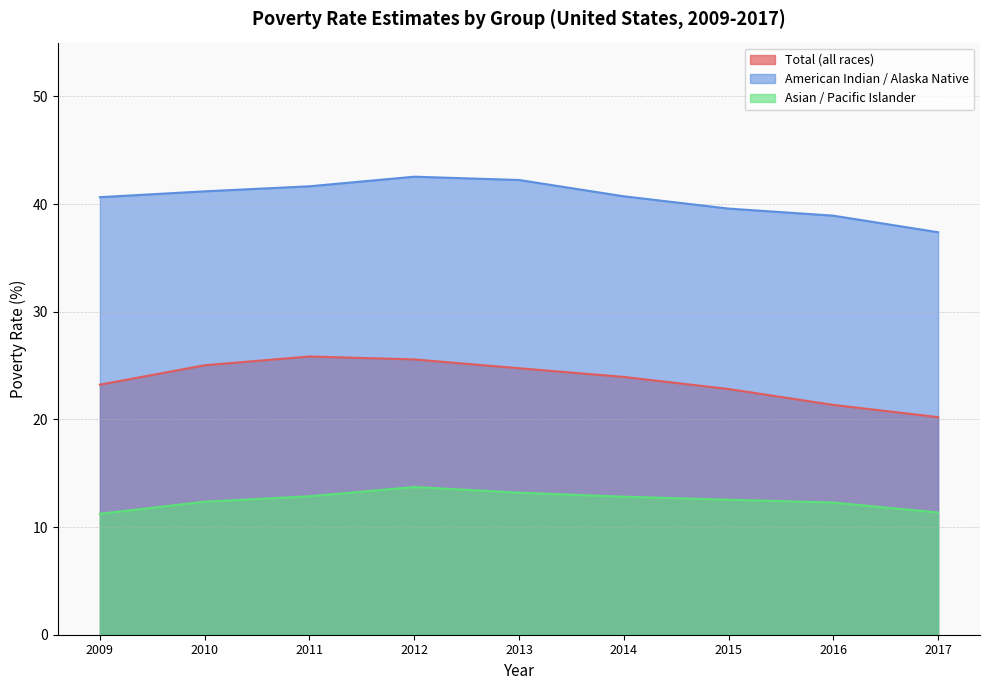

At which category is the sum across all series the highest?

2012